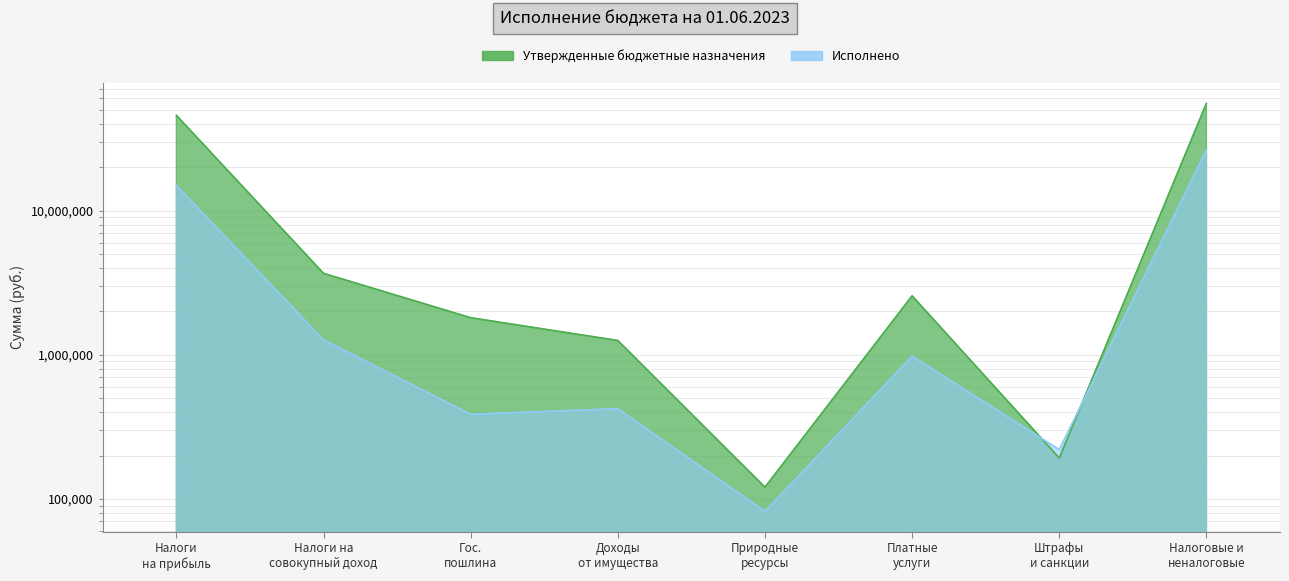

True or false: Утвержденные бюджетные назначения and Исполнено intersect in this chart.

True